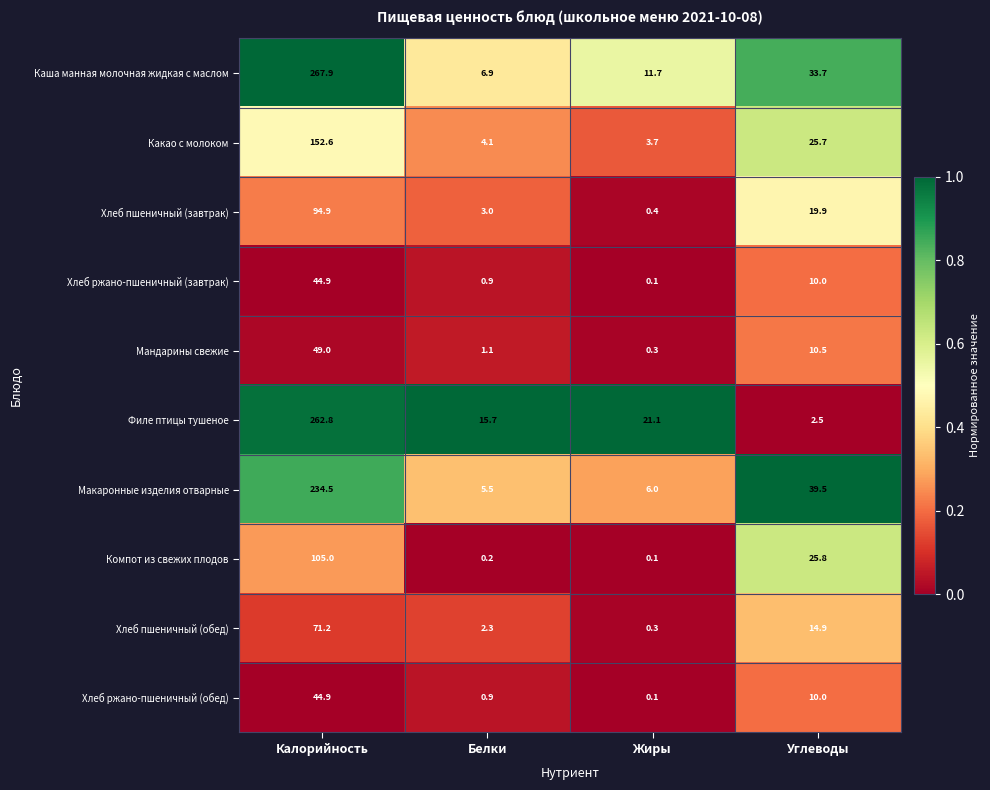

At which category is the sum across all series the highest?

Калорийность